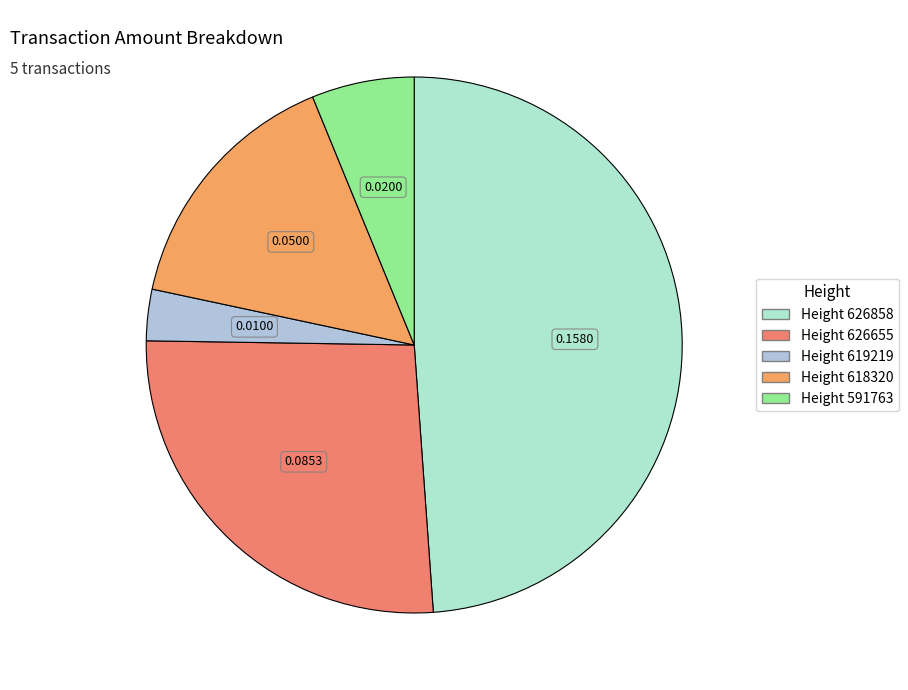

How many segments does this pie chart have?

5